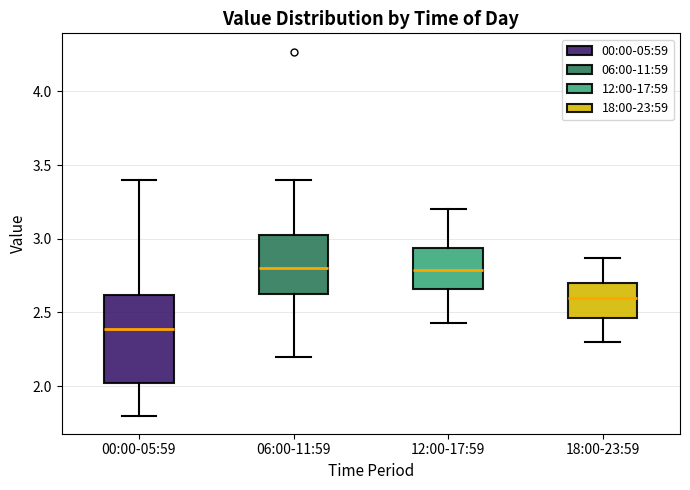

Where is the upper edge of the box for 12:00-17:59 on the y-axis? The values are not printed on the chart, so give them approximately, as read against the axis.

2.95